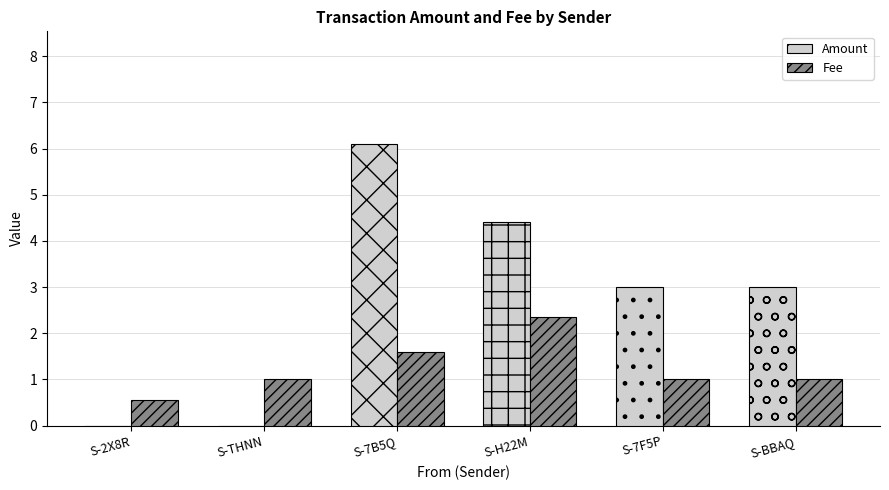

Is it true that Amount equals 7.8 at S-H22M?

False